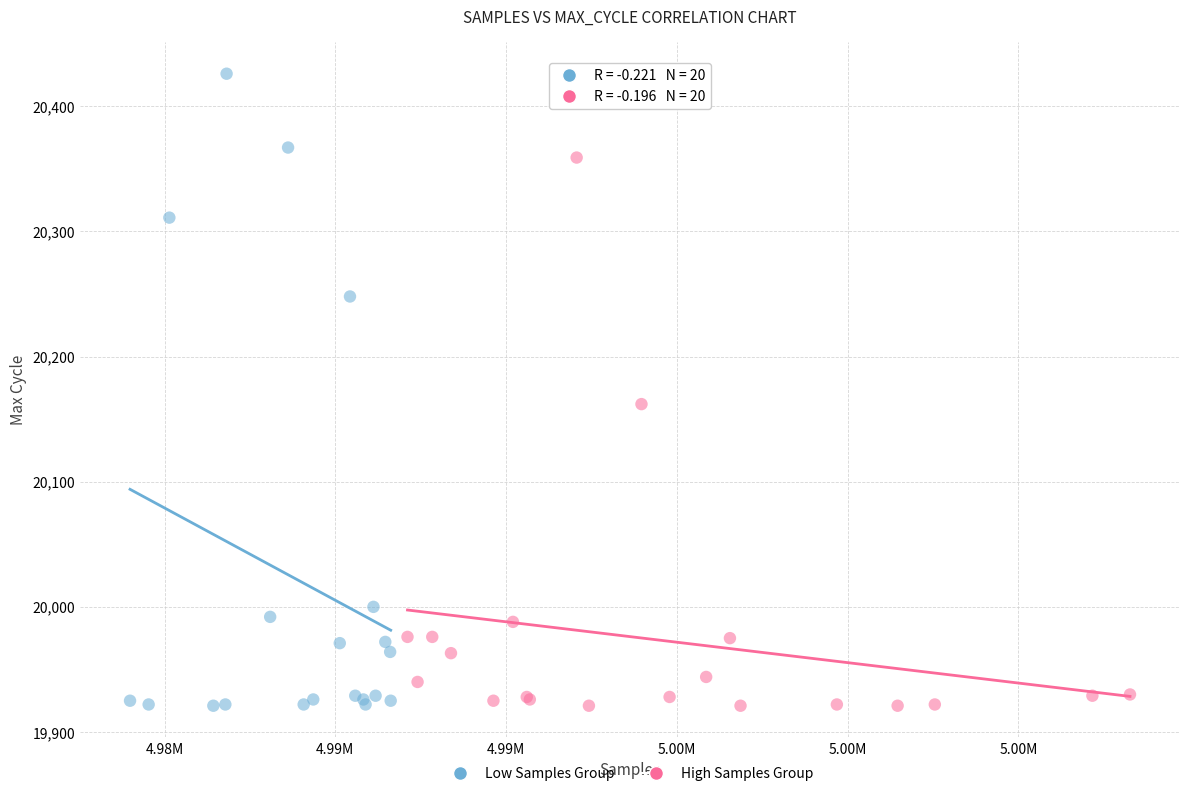

Which series has the largest Y range (max minus min)?

Low Samples Group